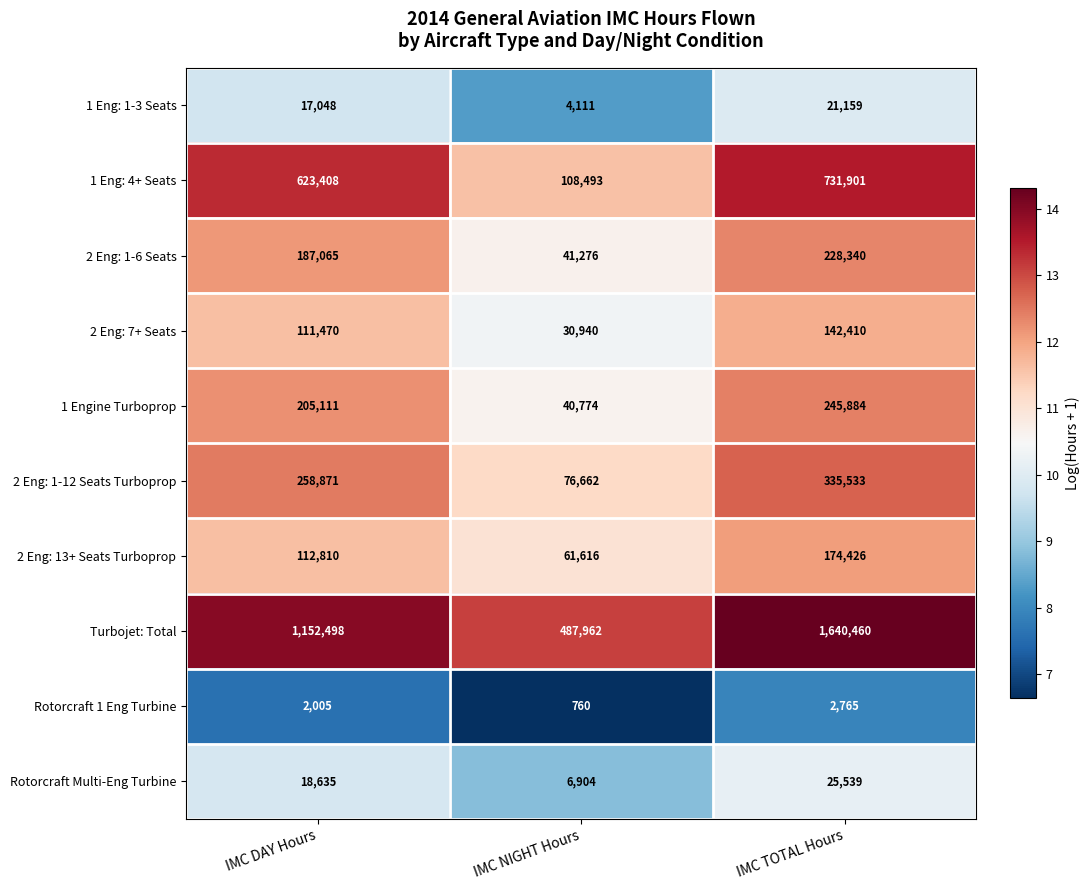

The 2 Eng: 13+ Seats Turboprop series shows 174426 at IMC TOTAL Hours. True or false?

True